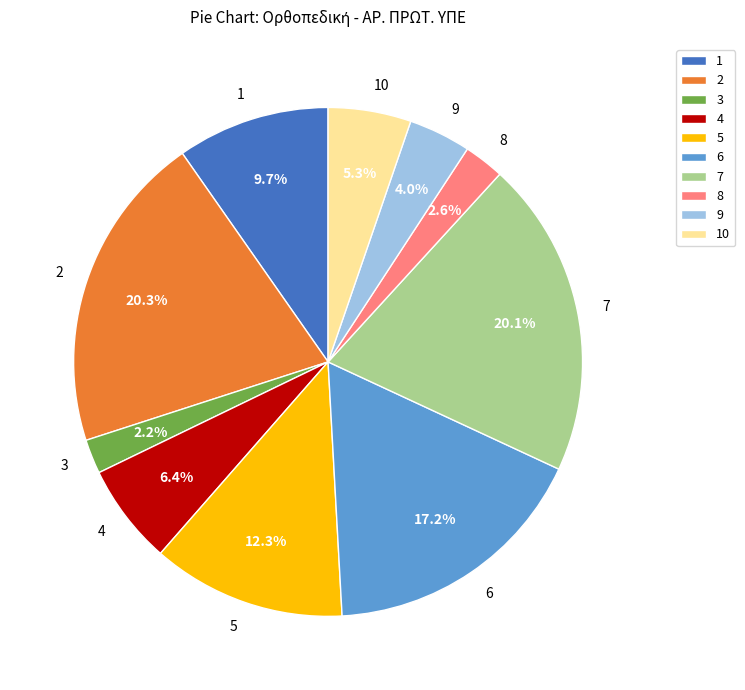

What percentage do 6 and 1 together represent?

26.9%